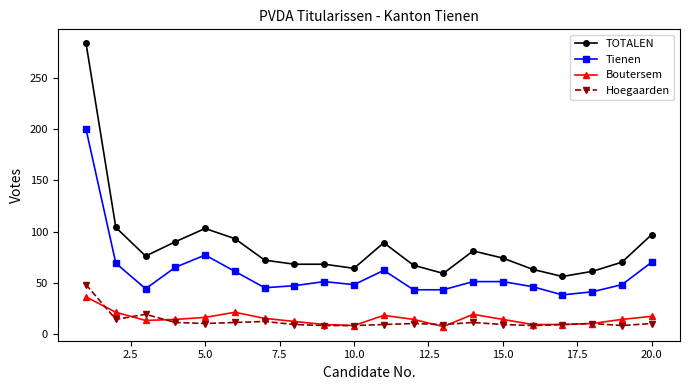

What are all the series names shown in the legend?

TOTALEN, Tienen, Boutersem, Hoegaarden